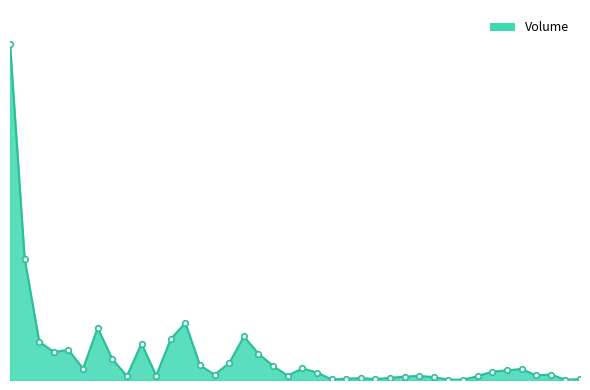

List the labels in order of value, smallest first.

2019-12-24, 2020-01-06, 2019-12-23, 2019-12-11, 2020-01-07, 2019-12-16, 2019-12-12, 2019-12-13, 2019-12-17, 2019-12-20, 2019-12-18, 2019-12-26, 2019-11-20, 2019-12-19, 2019-12-06, 2019-11-22, 2020-01-02, 2019-11-29, 2020-01-03, 2019-12-10, 2019-12-27, 2019-12-30, 2019-12-31, 2019-11-15, 2019-12-09, 2019-12-05, 2019-11-27, 2019-12-02, 2019-11-19, 2019-12-04, 2019-11-13, 2019-11-14, 2019-11-21, 2019-11-12, 2019-11-25, 2019-12-03, 2019-11-18, 2019-11-26, 2019-11-11, 2019-11-08